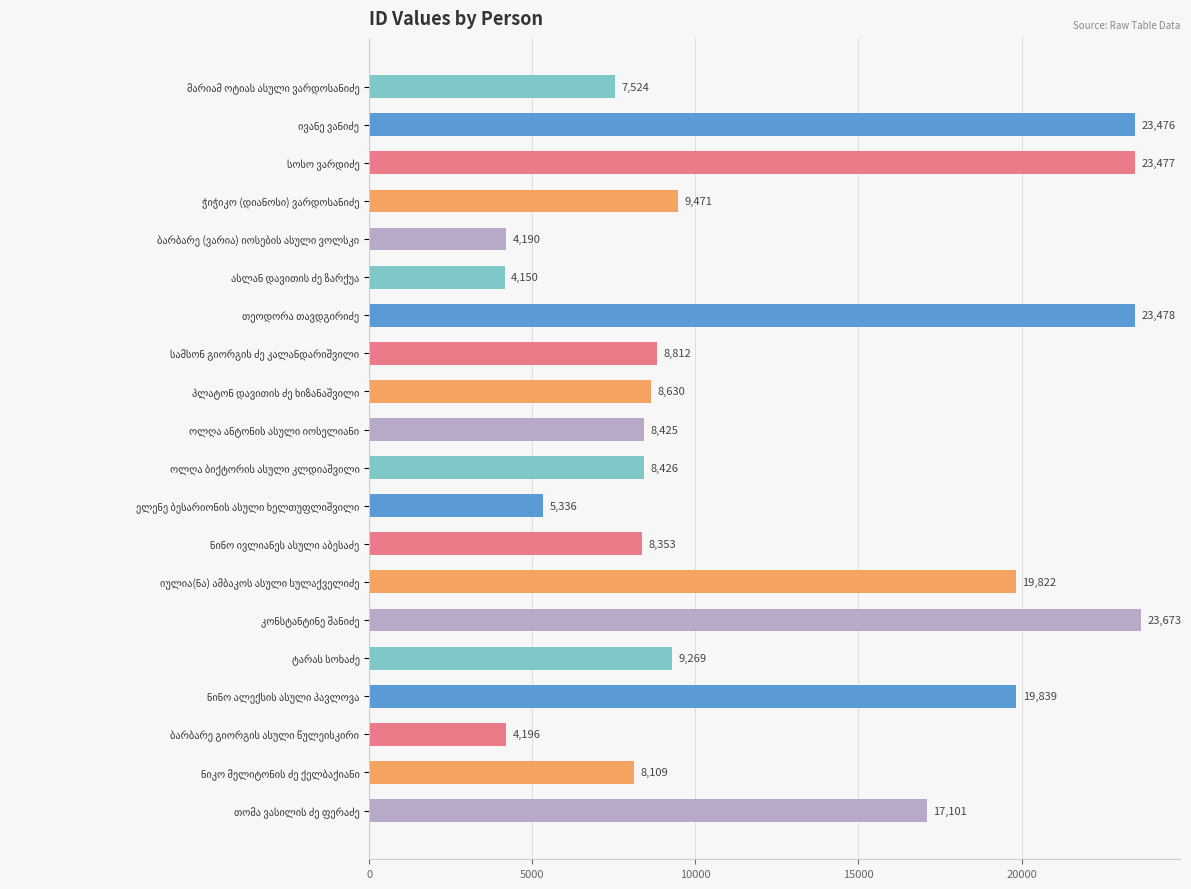

What is the minimum value shown in the chart?

4150